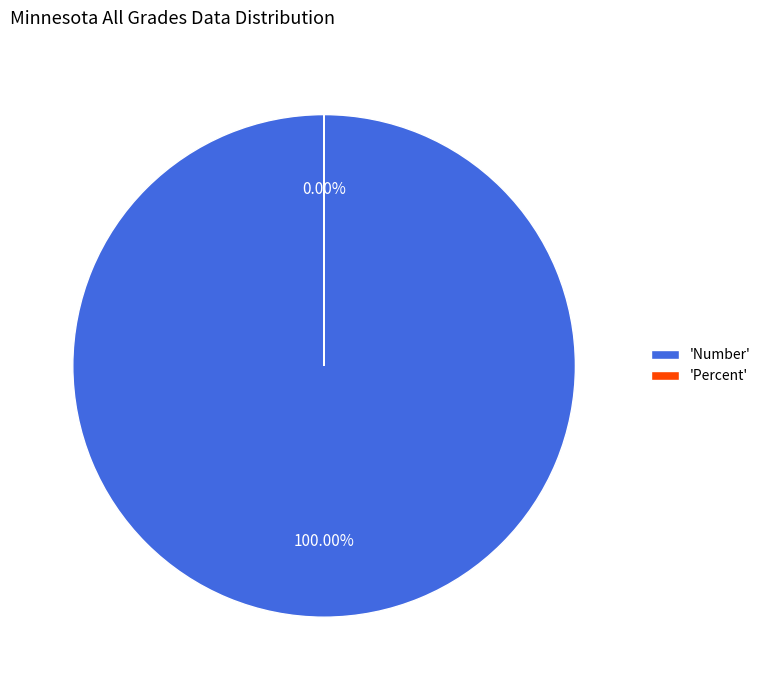

How many segments does this pie chart have?

2